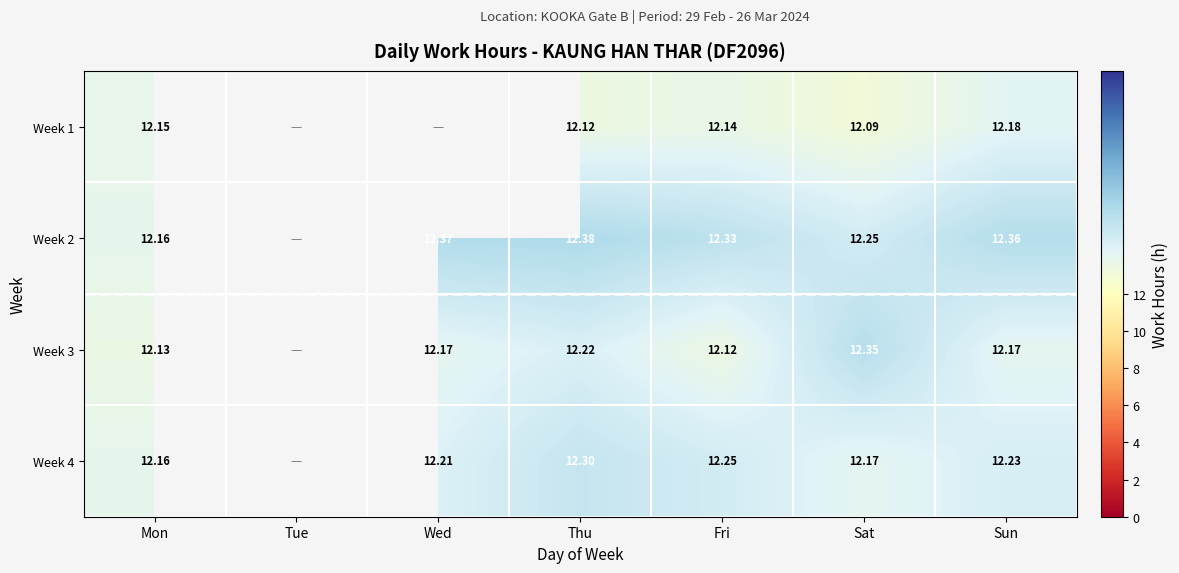

What is the maximum value shown in the chart?

12.4